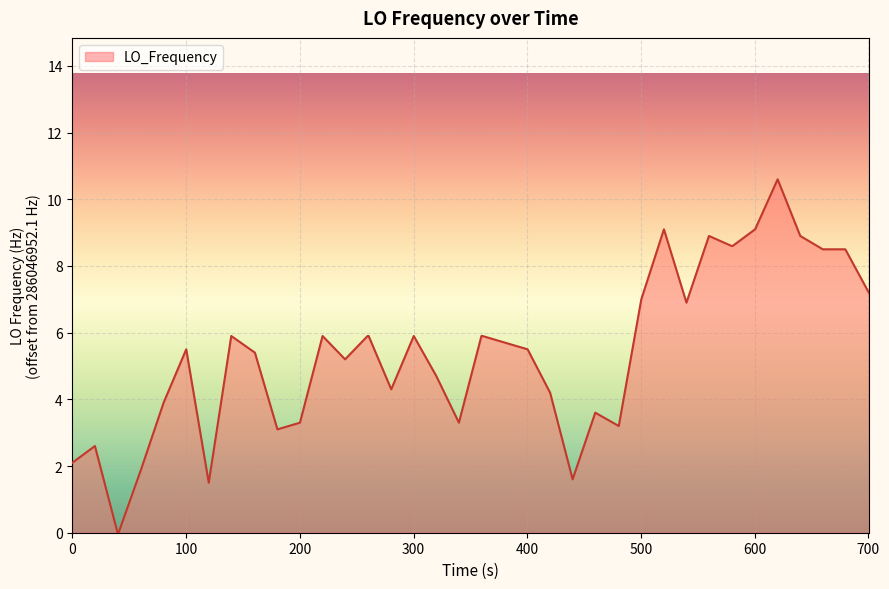

What is the maximum value shown in the chart?

10.6